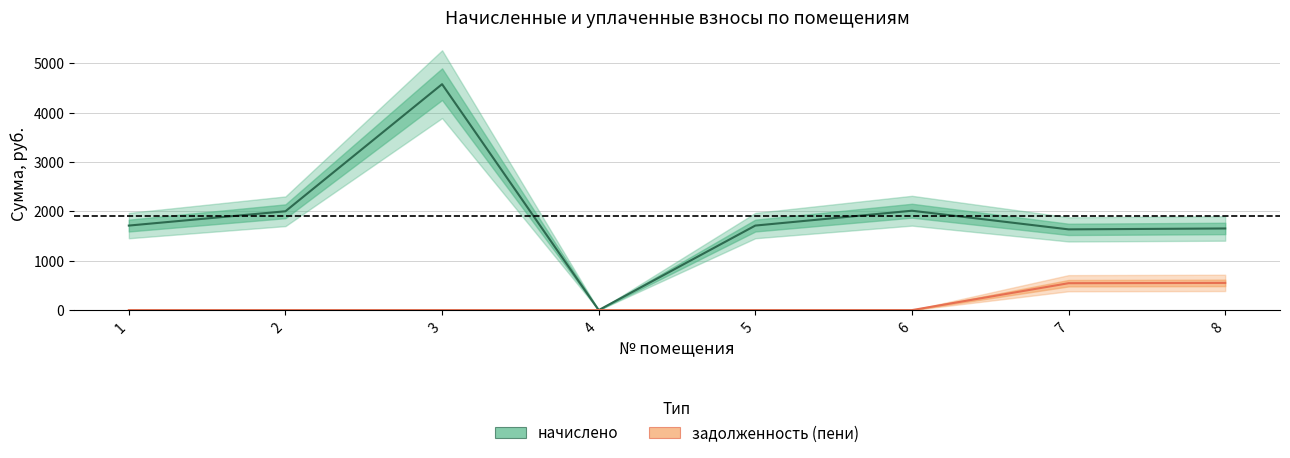

Which series has the largest total across all categories?

начислено